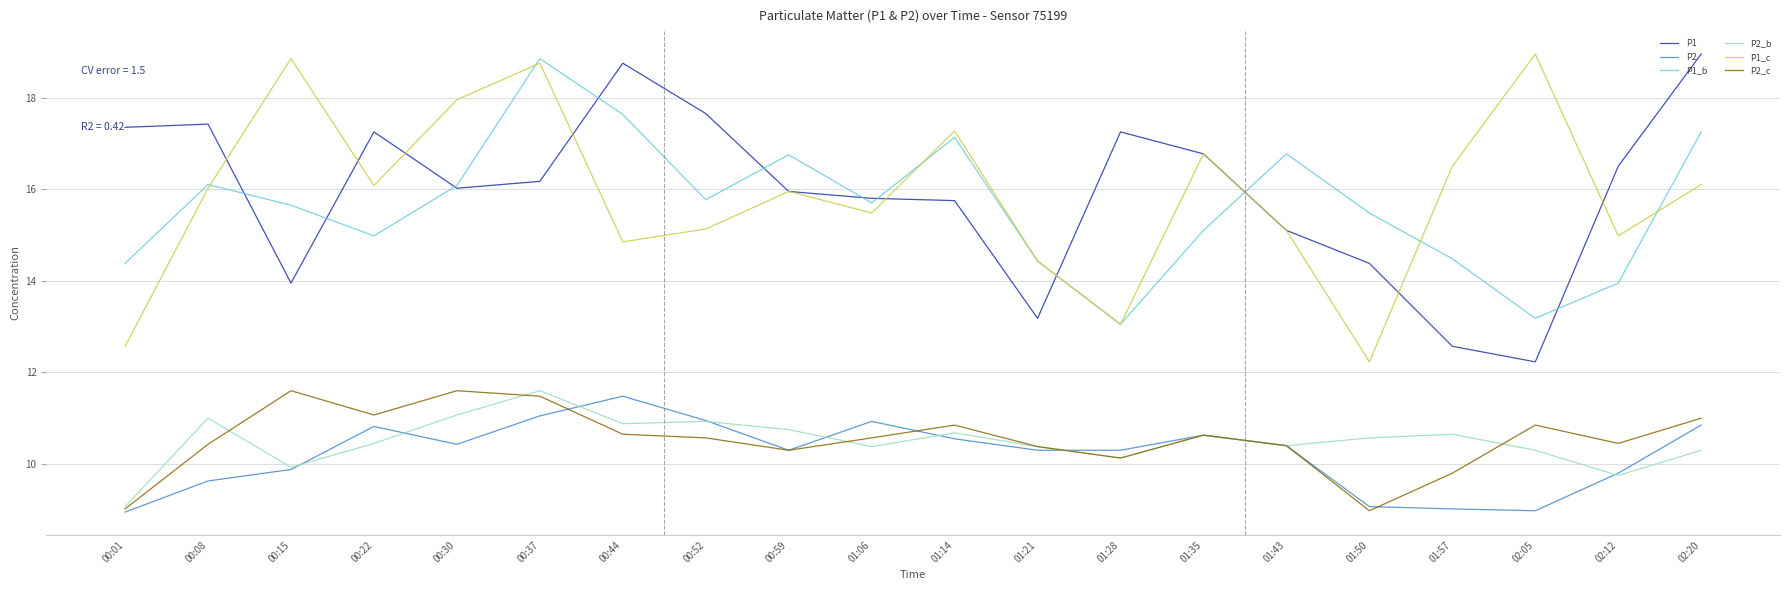

Is the value of P2_c at 00:52 greater than the value of P2_b at 00:15?

Yes